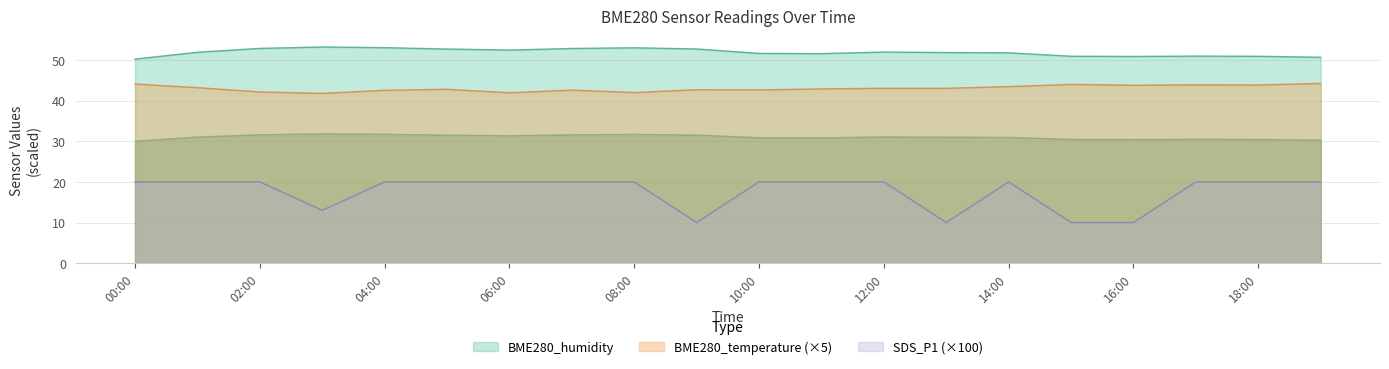

The value of SDS_P1 at 2023/12/19 07:00 is 20.0. True or false?

True